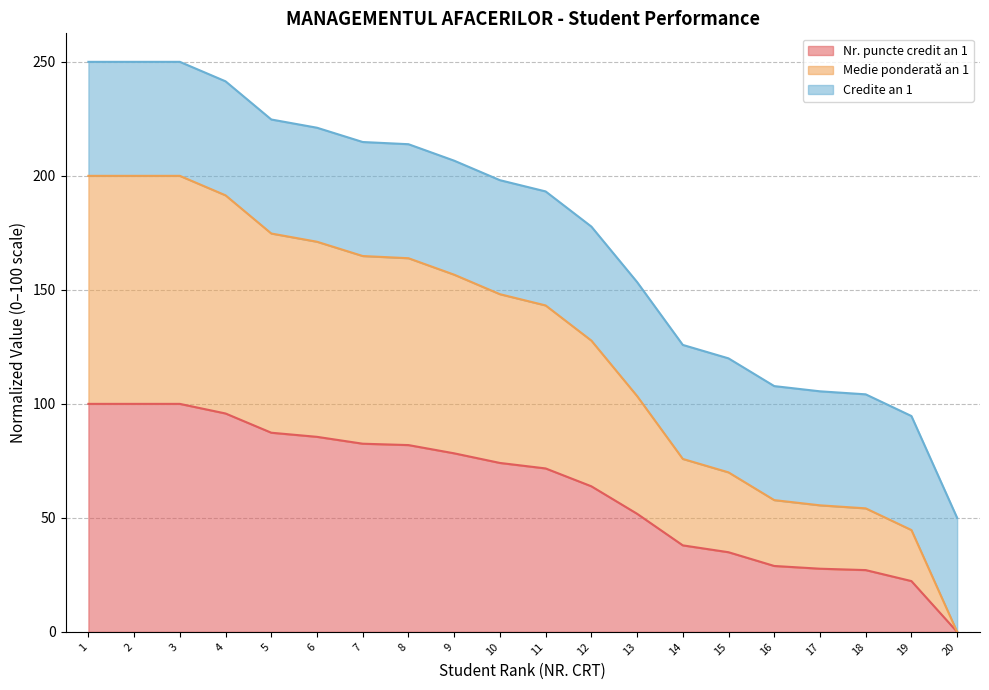

What is the total value across all series at 2?

250.0